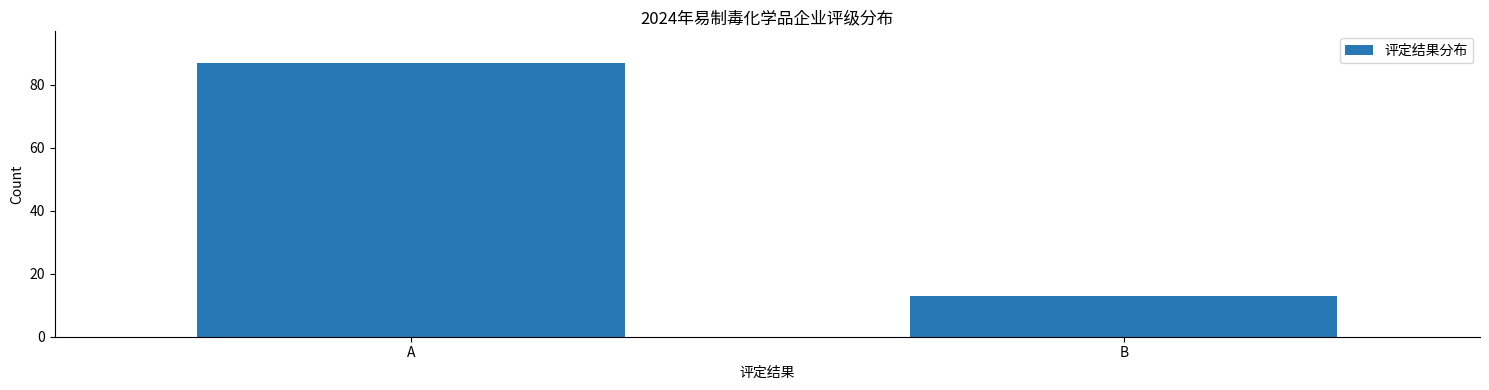

Reading left to right, list all the values displayed in this chart.

A=87	B=13